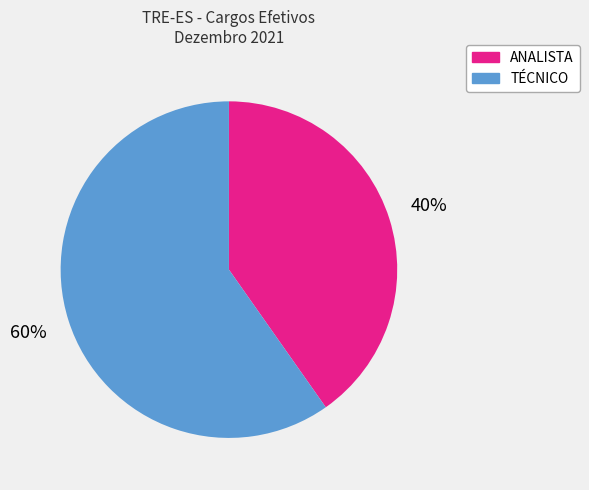

Is there a majority slice in this chart?

Yes